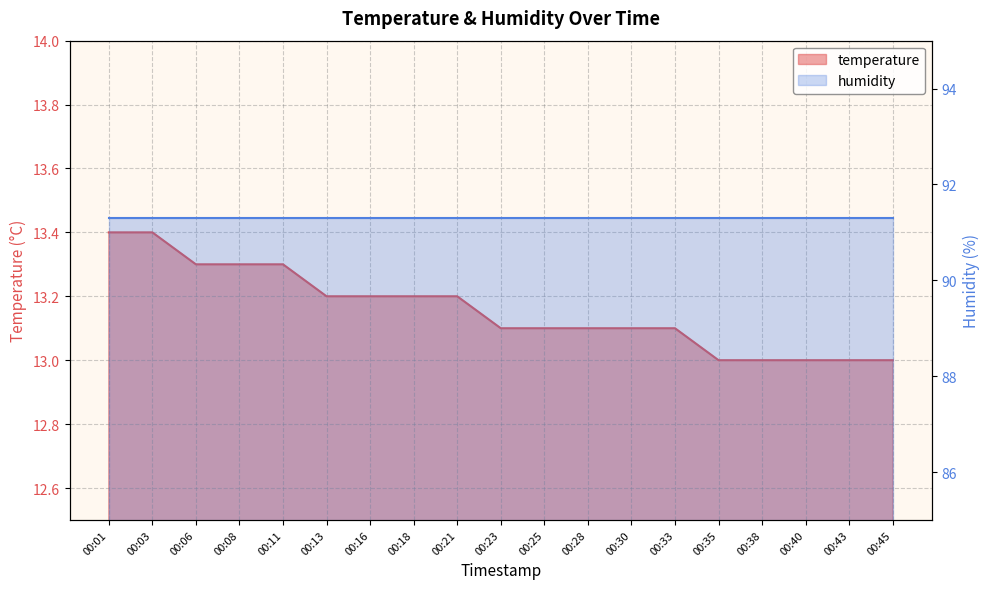

Which has a higher value, 00:23 or 00:13?

00:13